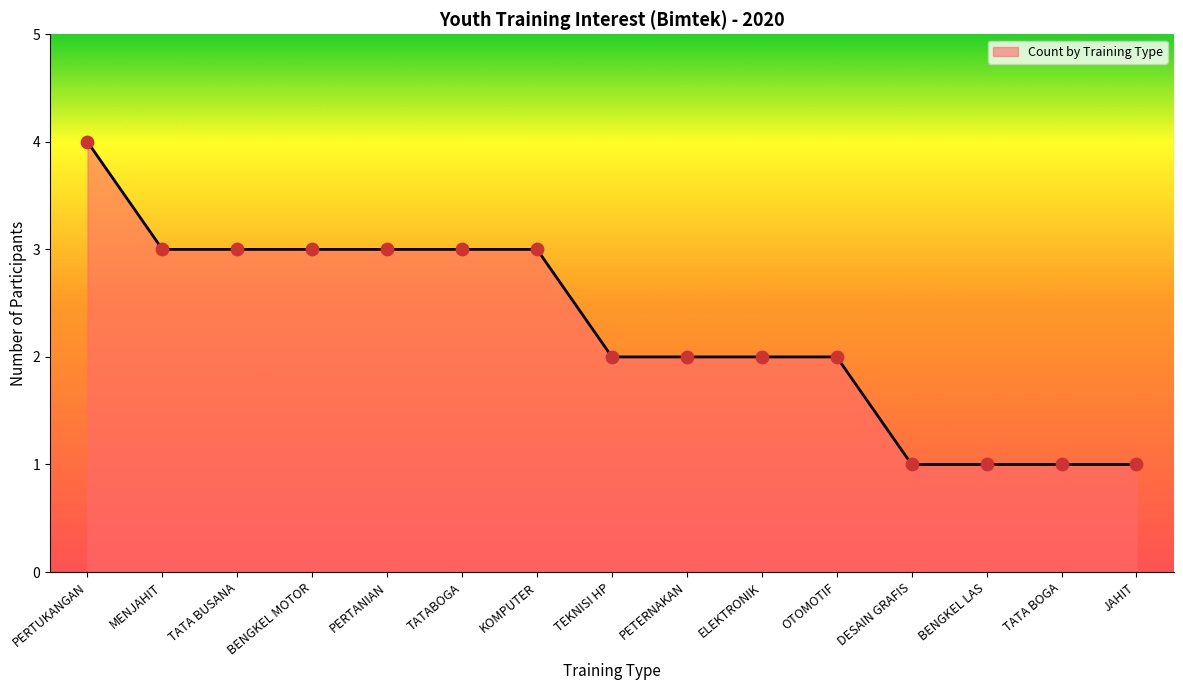

Approximately how many times larger is the value at KOMPUTER compared to PERTUKANGAN?

0.8